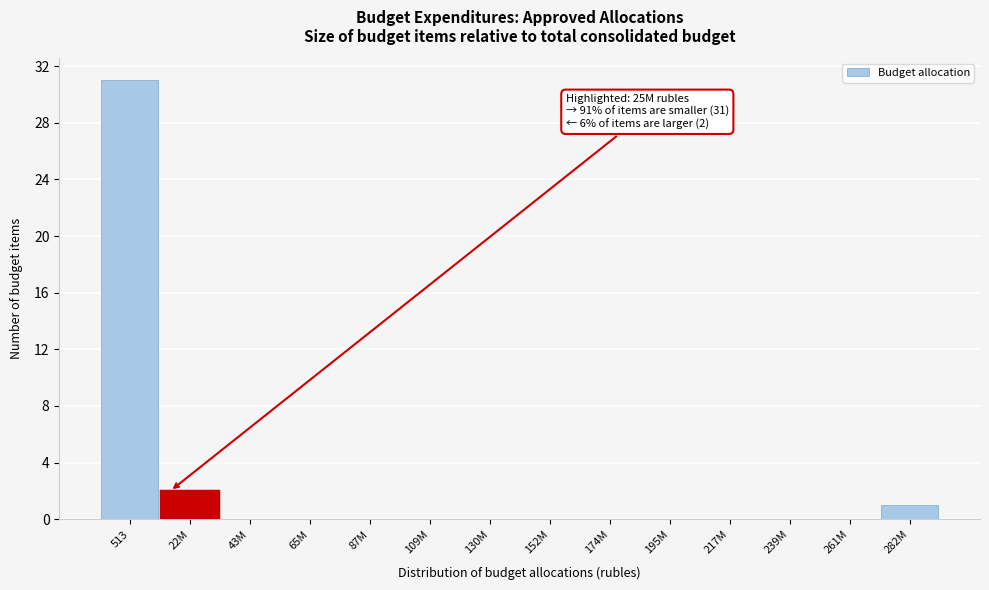

Reading left to right, transcribe all the data shown in this chart.

513=31	22M=2	43M=0	65M=0	87M=0	109M=0	130M=0	152M=0	174M=0	195M=0	217M=0	239M=0	261M=0	282M=1